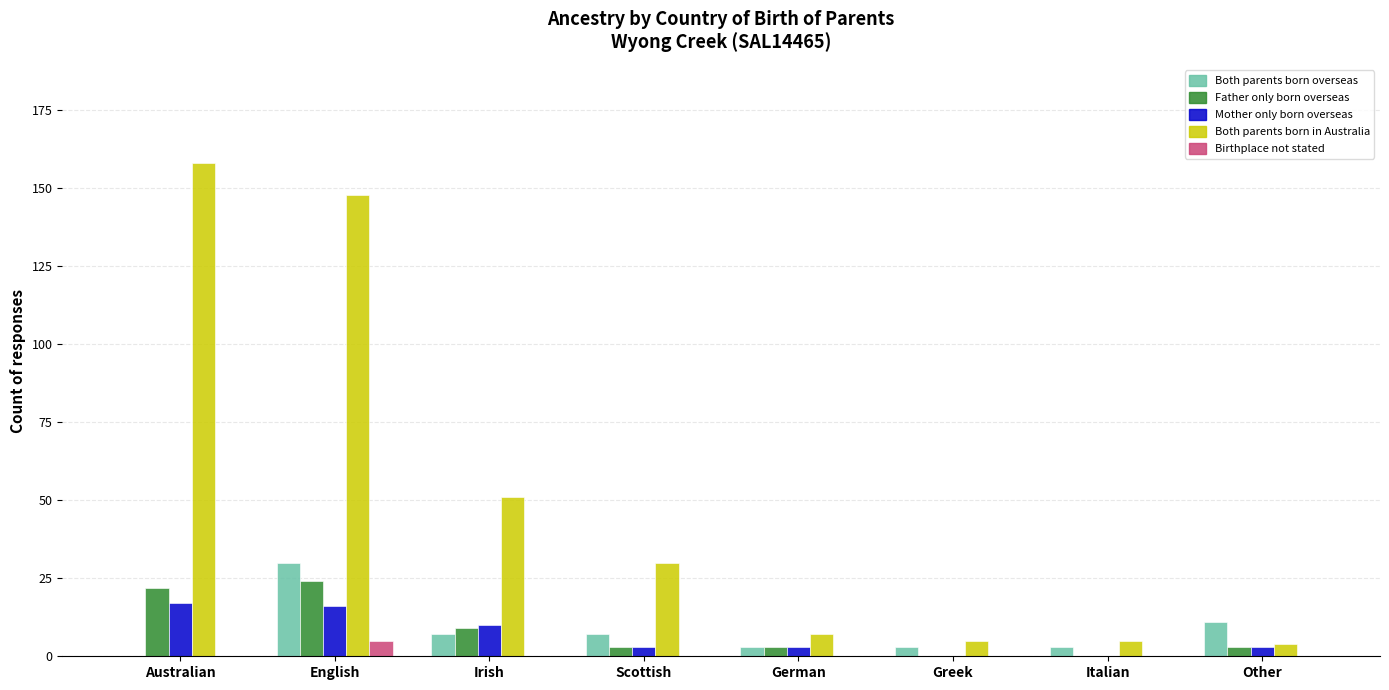

What is the greatest value displayed?

158